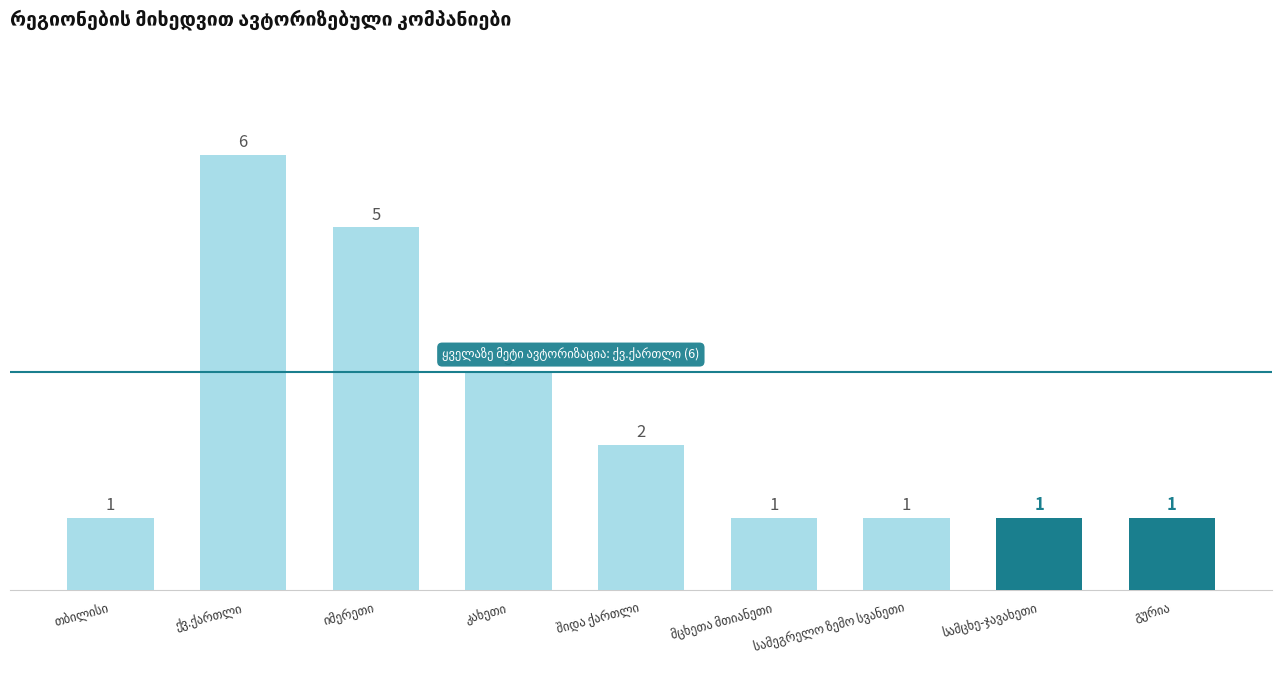

Count the values in the range 1 to 3.

7